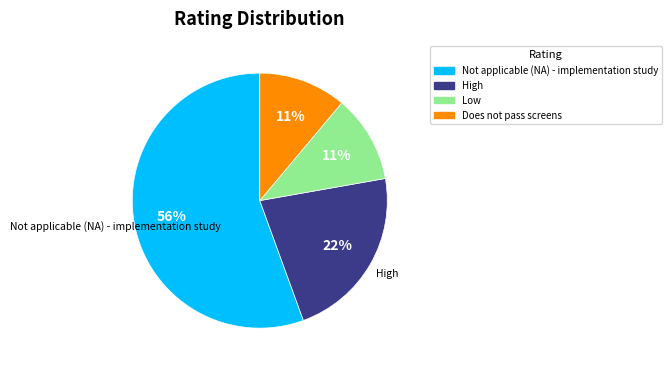

To the nearest percent, what is the combined percentage of Does not pass screens and Low?

22%